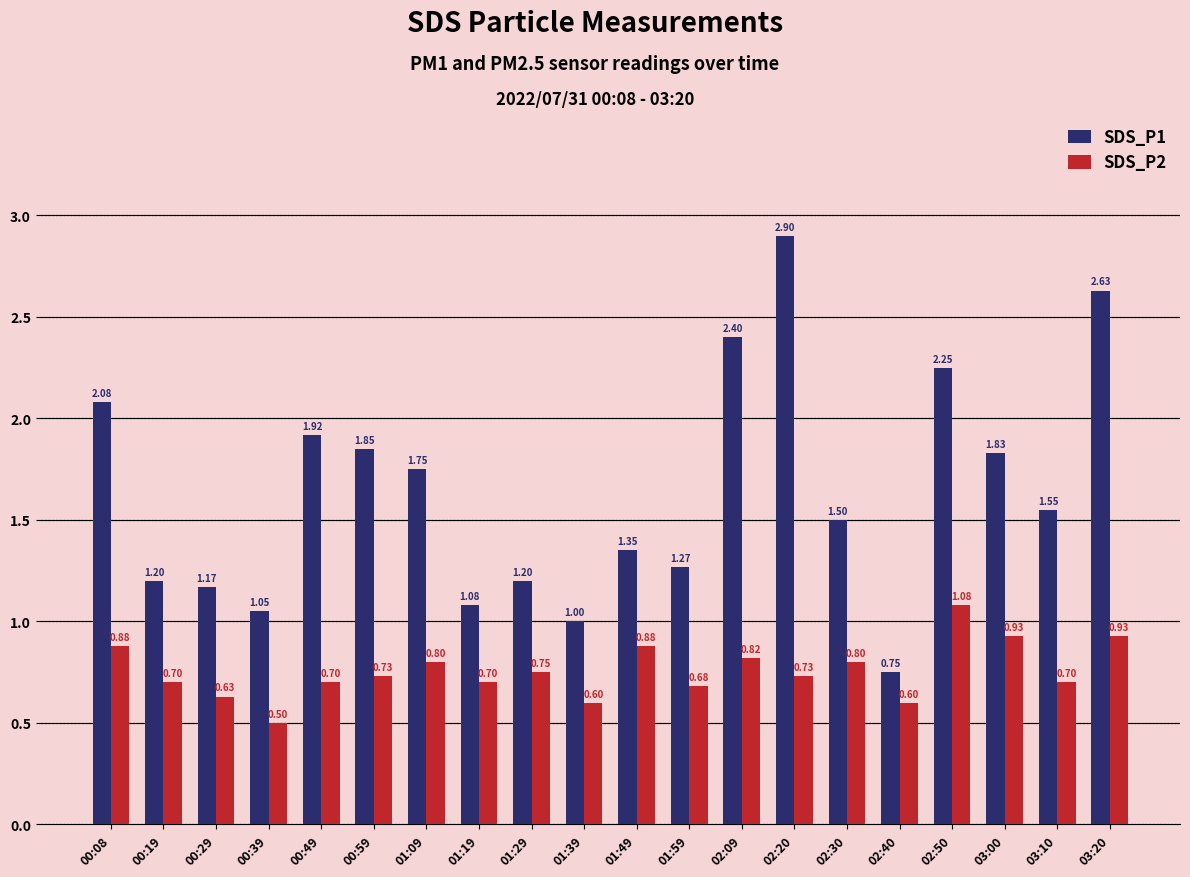

Rank the series by their average value, from highest to lowest.

SDS_P1, SDS_P2